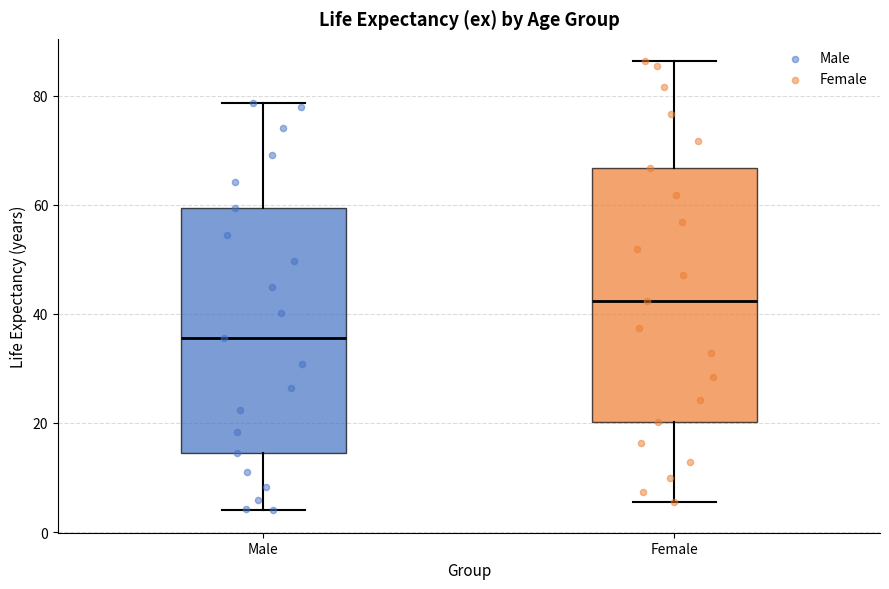

Reading left to right, read every box against the y-axis: the position of its median line, the range the box covers, and the ends of its whiskers. The values are not printed on the chart, so give them approximately, as read against the axis.

Male: median 36, box 14 to 60, whiskers 4 to 78
Female: median 42, box 20 to 66, whiskers 6 to 86